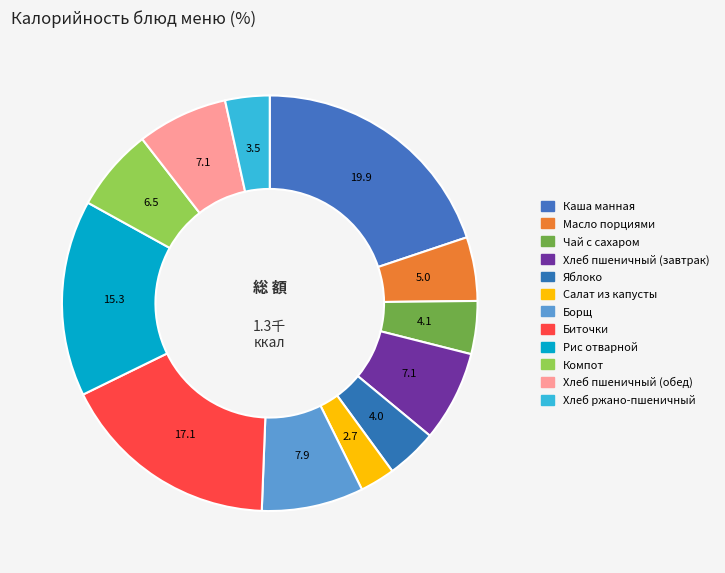

True or false: Биточки accounts for 23% of the total.

False